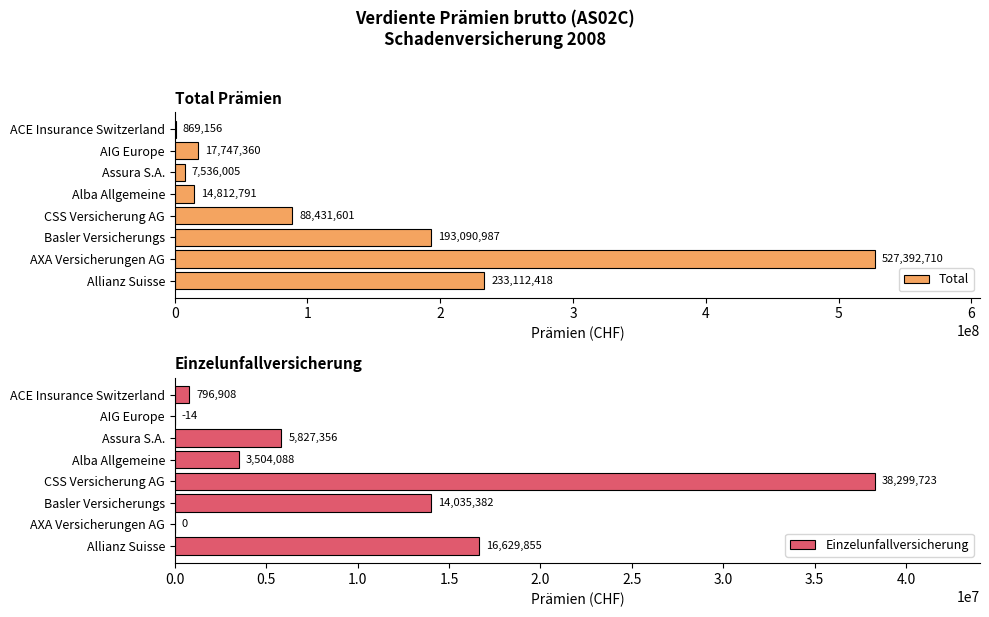

Rank the series by their average value, from lowest to highest.

Einzelunfallversicherung, Total